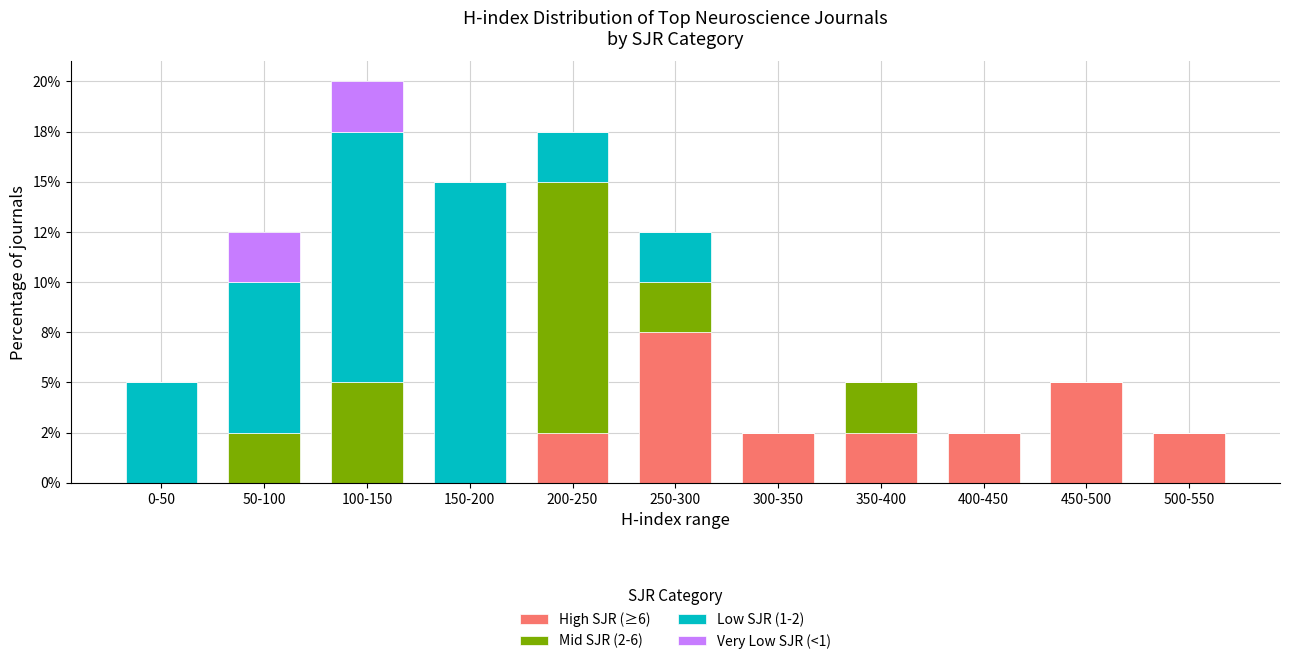

What are all the series names shown in the legend?

High SJR (≥6), Mid SJR (2-6), Low SJR (1-2), Very Low SJR (<1)